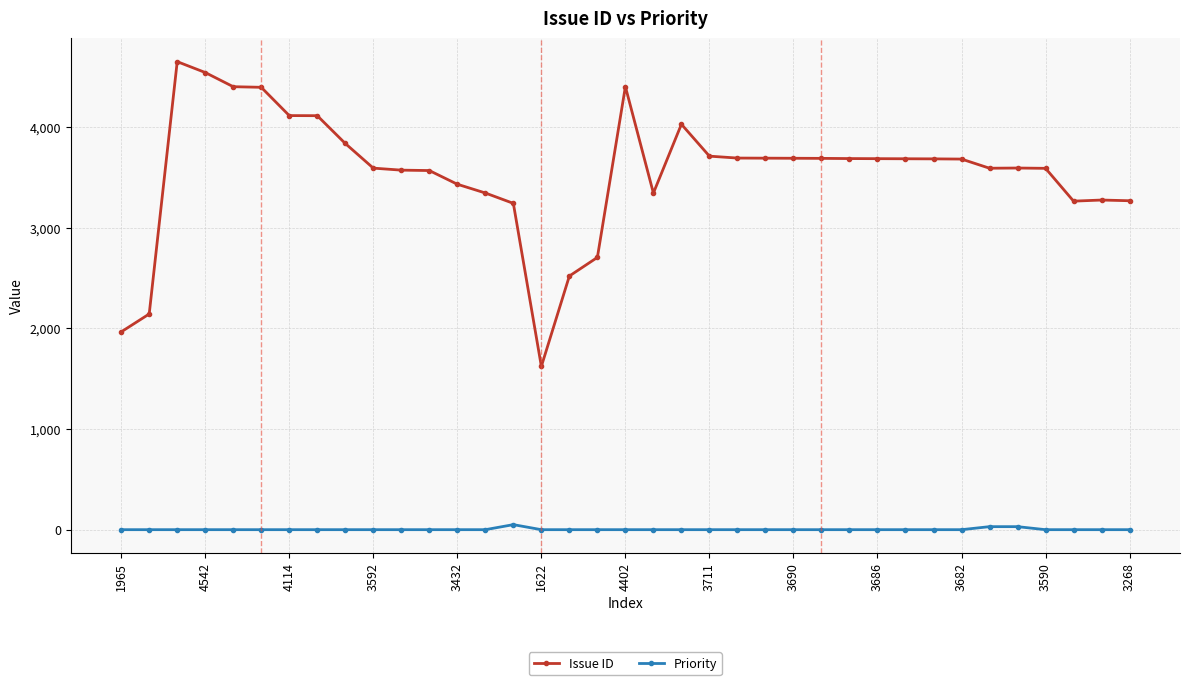

Which series has the widest spread of values?

Issue ID